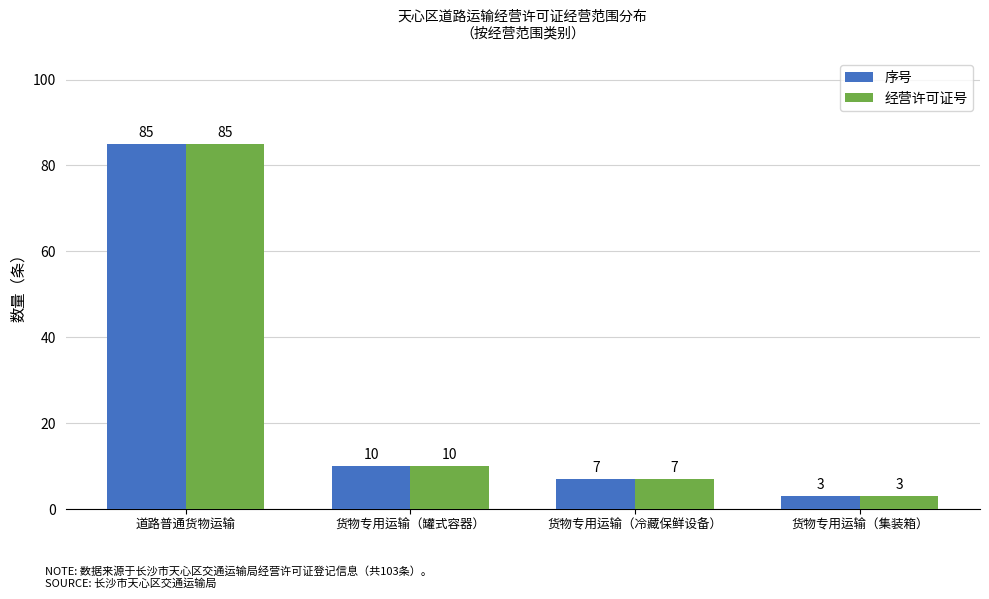

What are all the series names shown in the legend?

序号, 经营许可证号